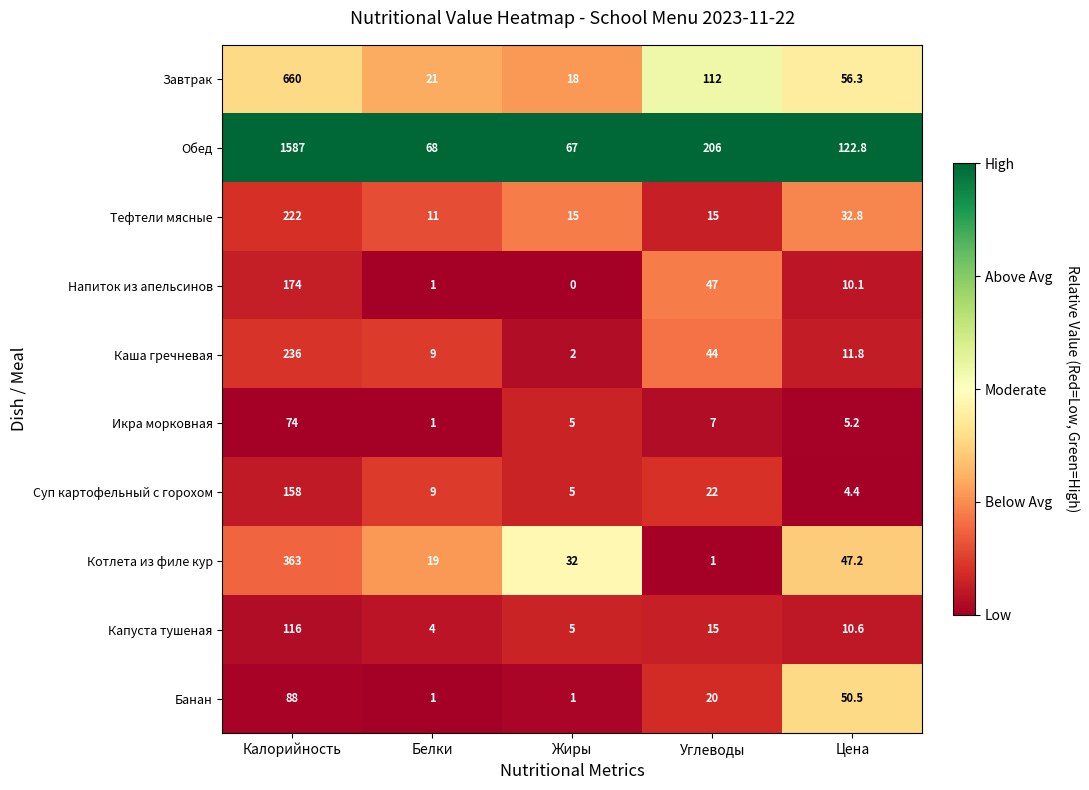

What is the sum of the Завтрак values at Калорийность and Белки?

681.0